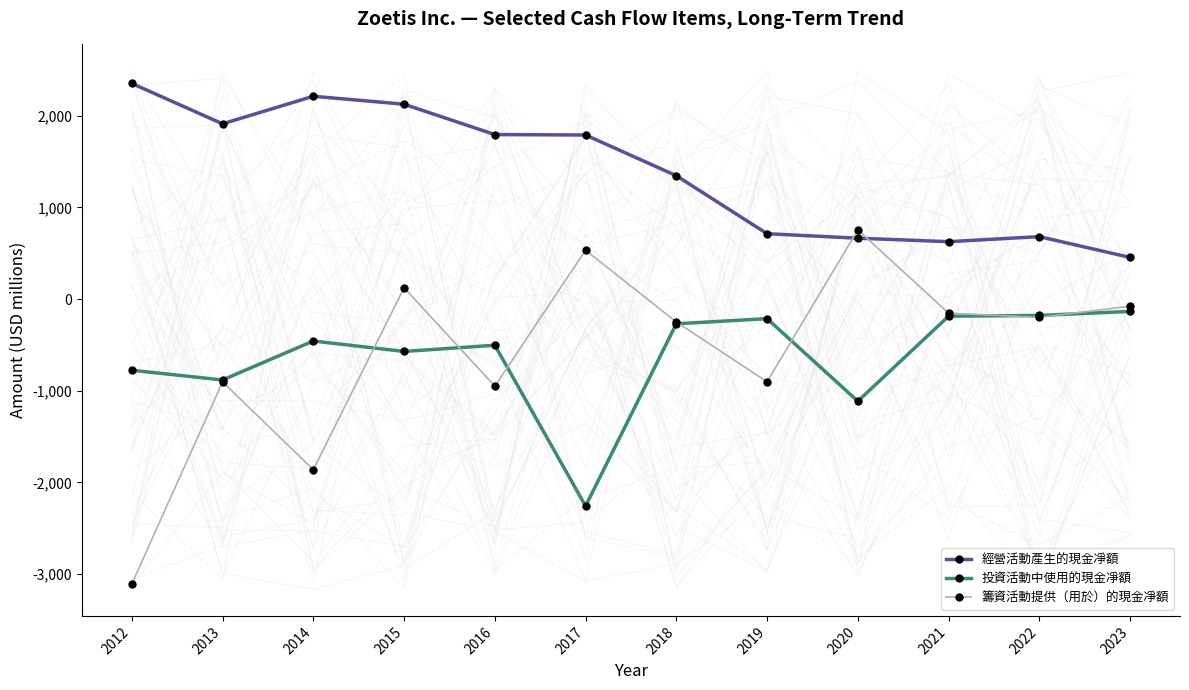

What is the difference between the maximum and minimum values in the 籌資活動提供（用於）的現金凈額 series?

3864